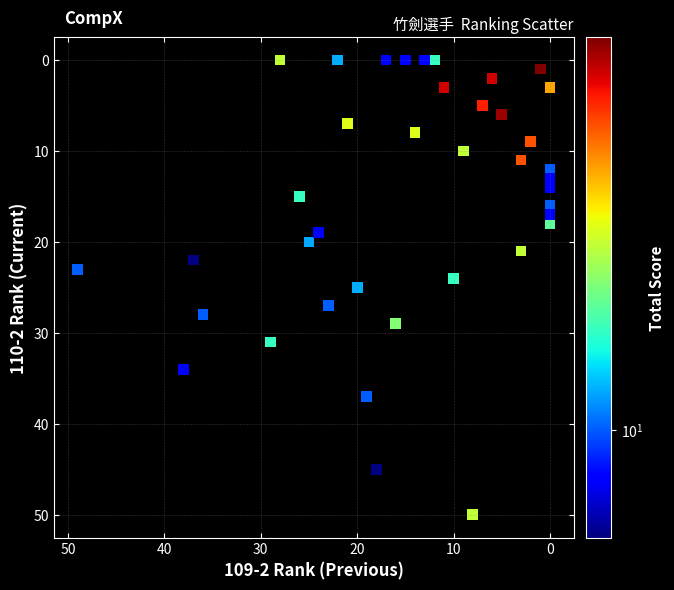

What is the range of Y values (max minus min)?

50